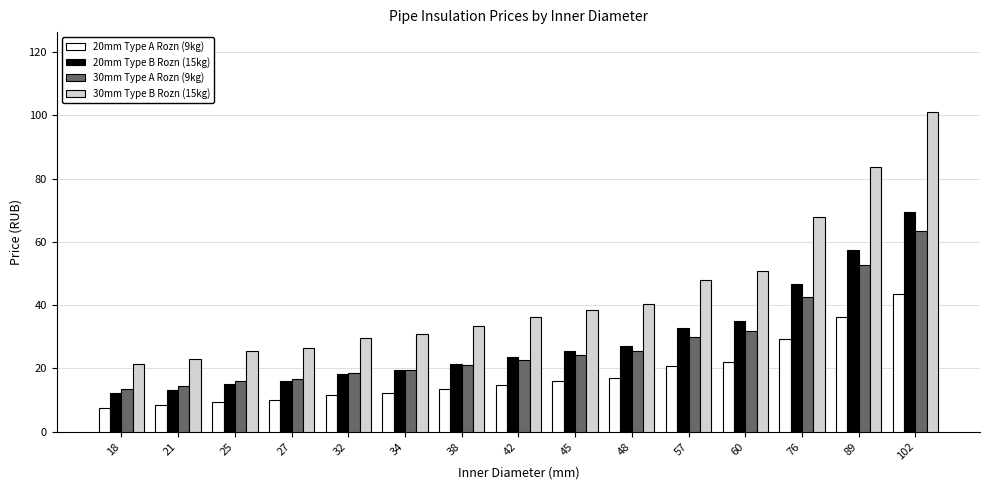

What is the sum of the 20mm Type B Rozn (15kg) values at 76 and 57?

79.4